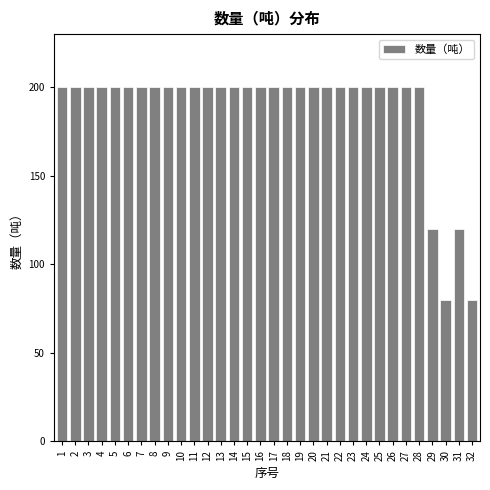

Approximately how many times larger is the value at 24 compared to 16?

1.0